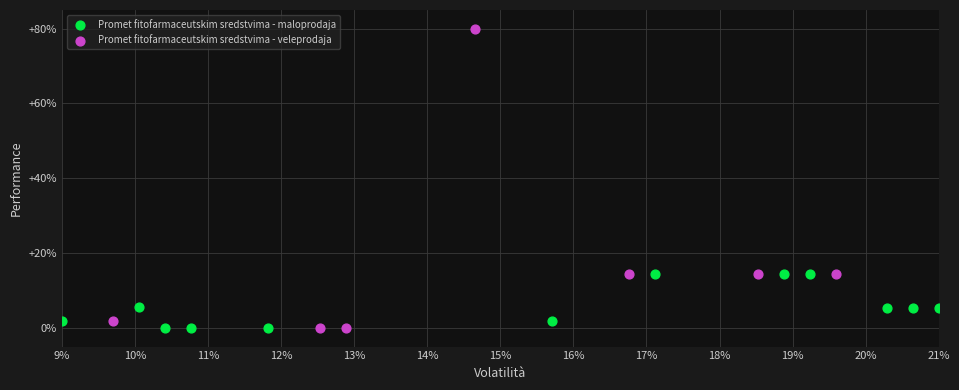

Which series has the largest Y range (max minus min)?

Promet fitofarmaceutskim sredstvima - veleprodaja